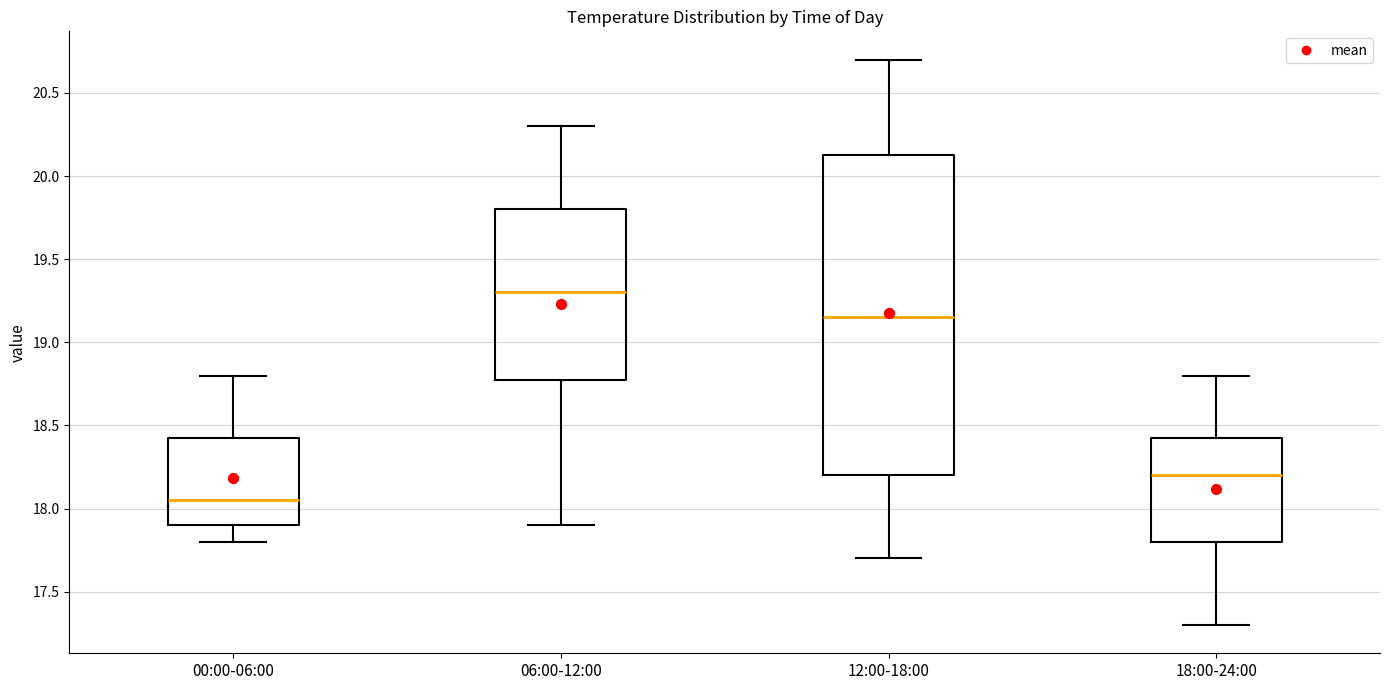

Where does the median line of the box for 18:00-24:00 sit on the y-axis? The values are not printed on the chart, so give them approximately, as read against the axis.

18.20